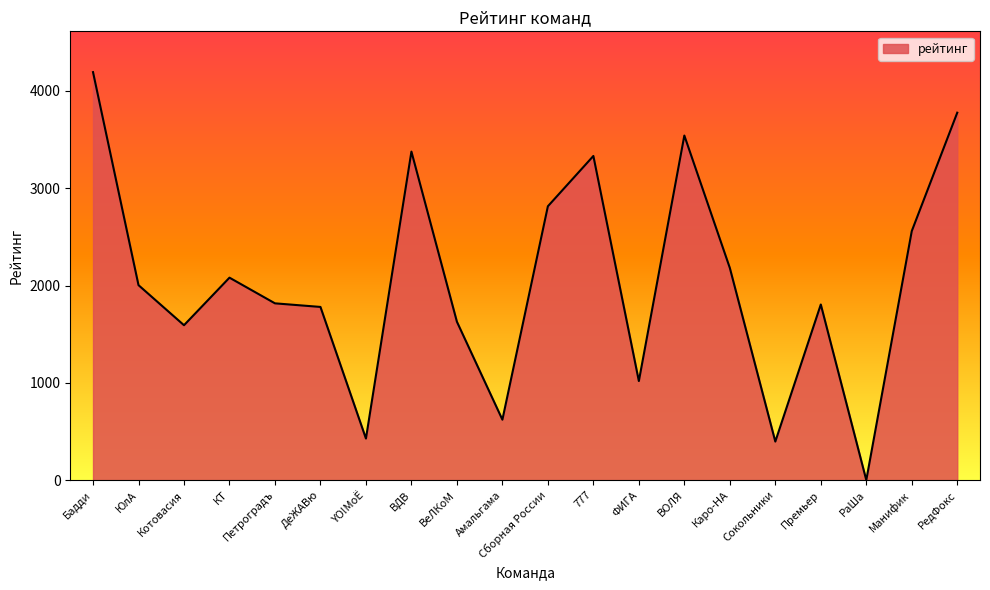

The value at ВеЛКоМ is 1628. True or false?

True